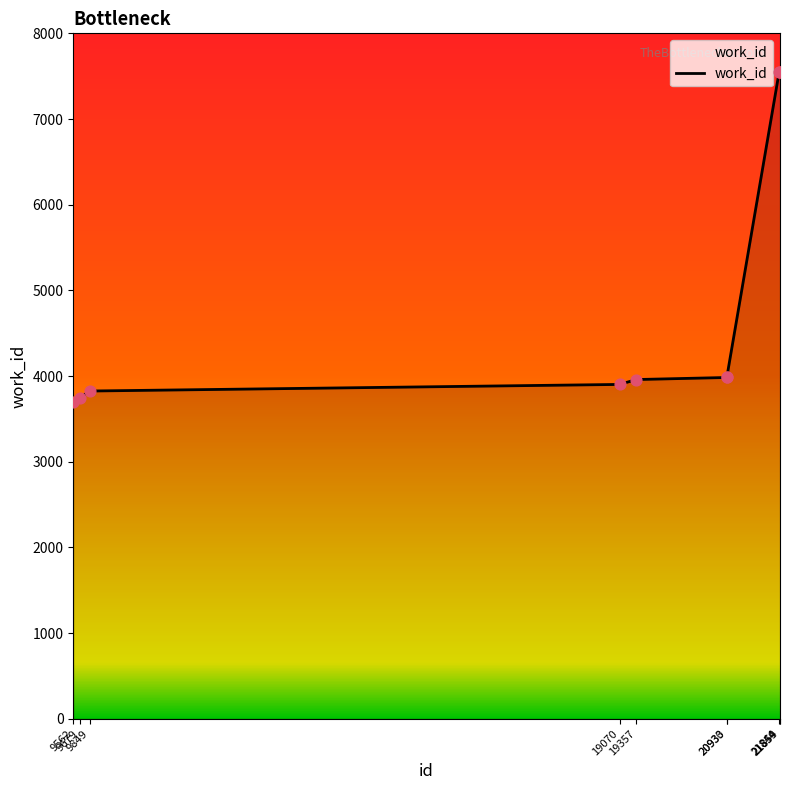

What is the change in value from 9679 to 19070?

+156